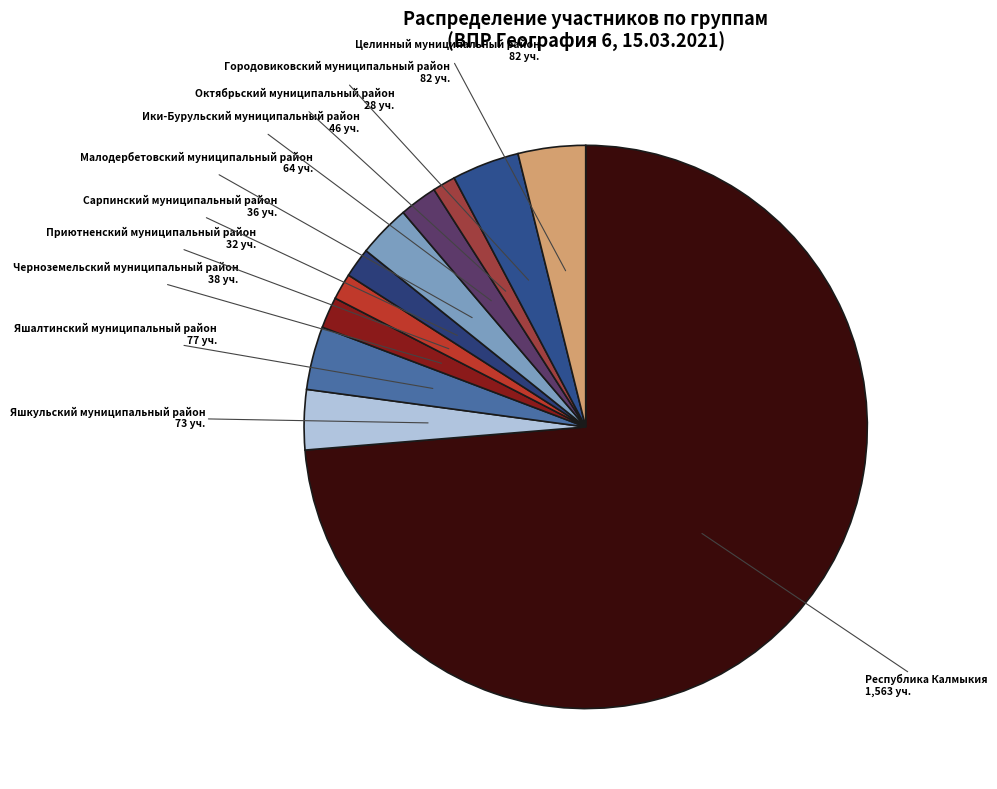

The Малодербетовский муниципальный район slice represents 3% of the pie. True or false?

True